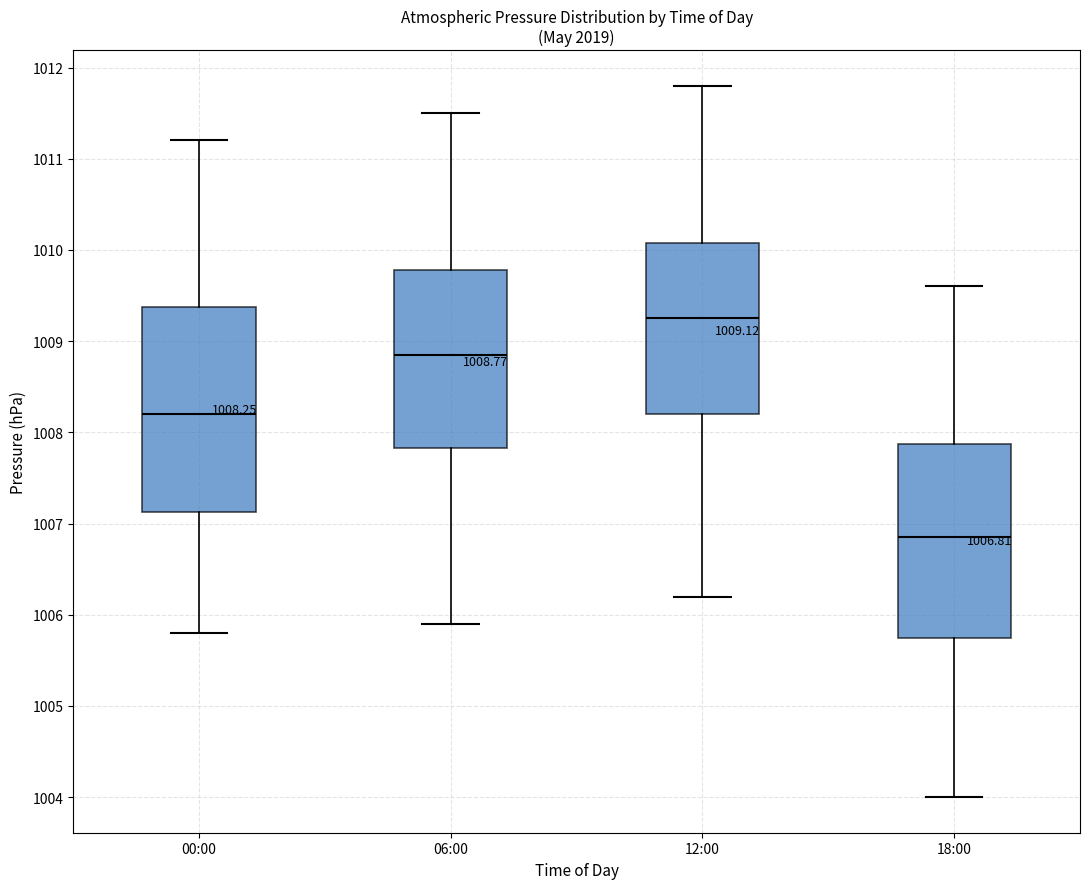

Which box has the highest median line?

12:00